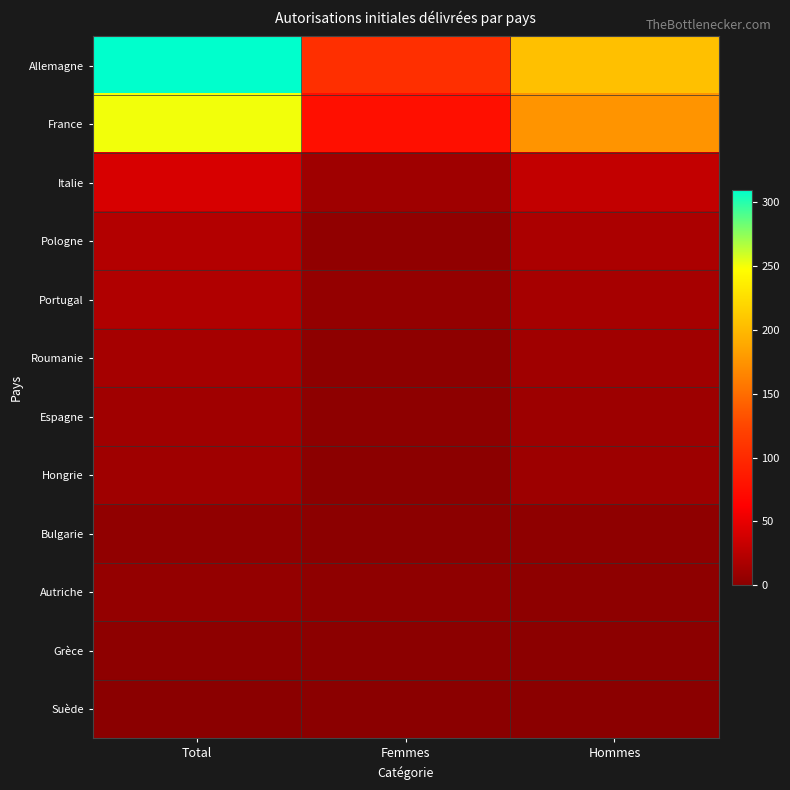

Which has a higher value, Hommes or Femmes?

Hommes